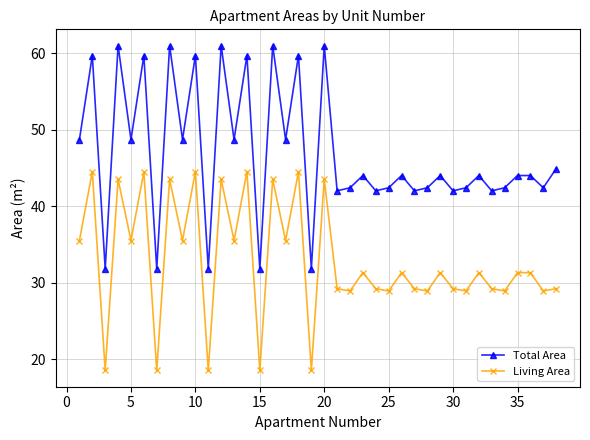

True or false: Living Area and Total Area cross at least once.

False